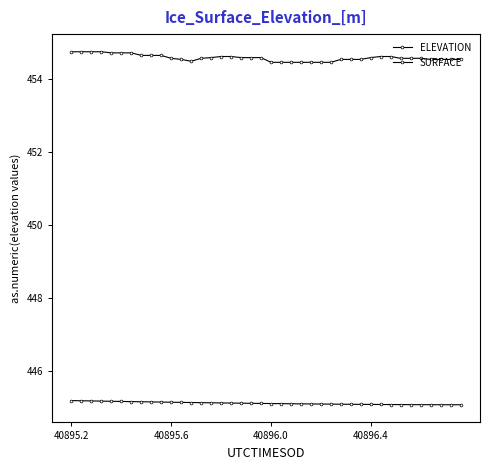

Does the chart have visible grid lines?

No